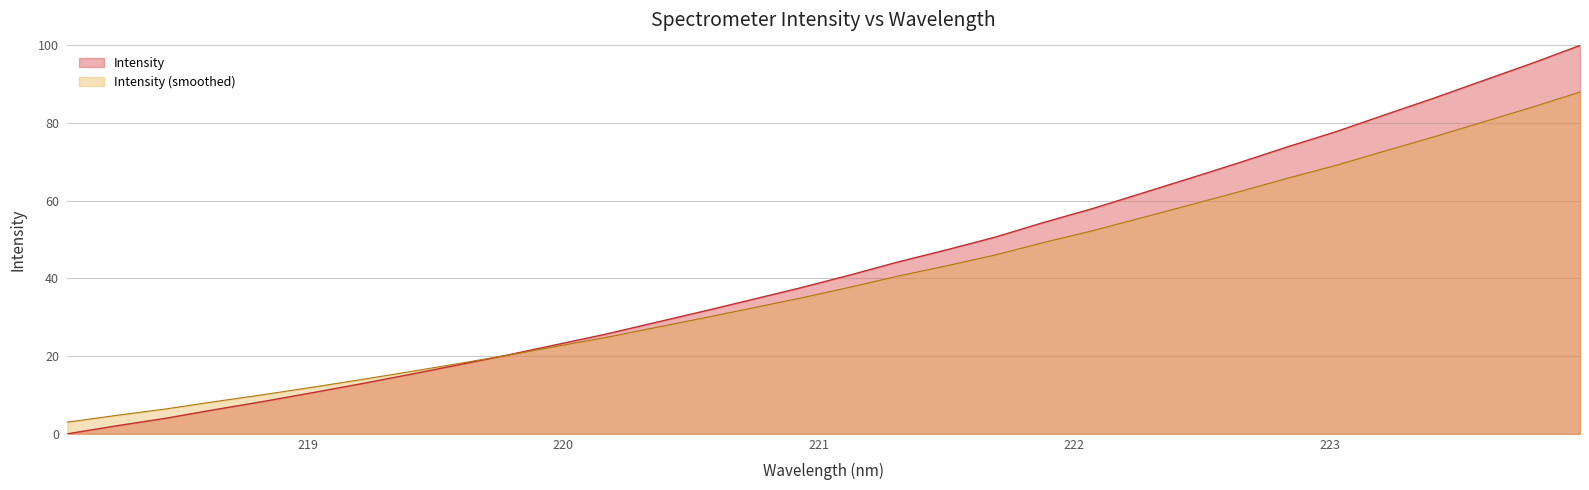

What is the sum of all values?

1377.1